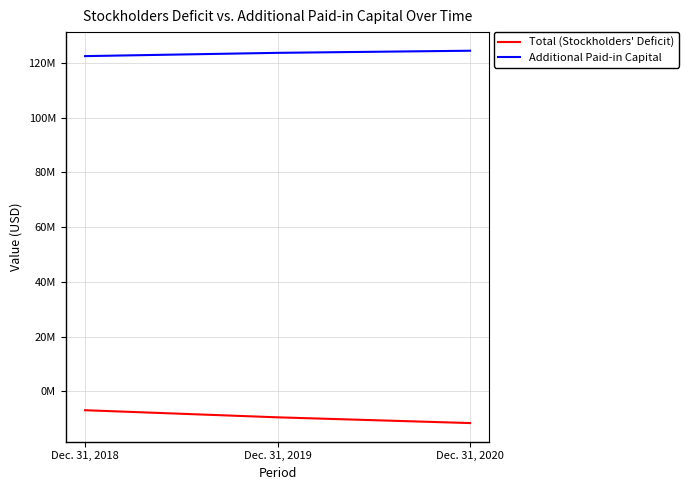

Which series has the largest range (max minus min)?

Total (Stockholders' Deficit)